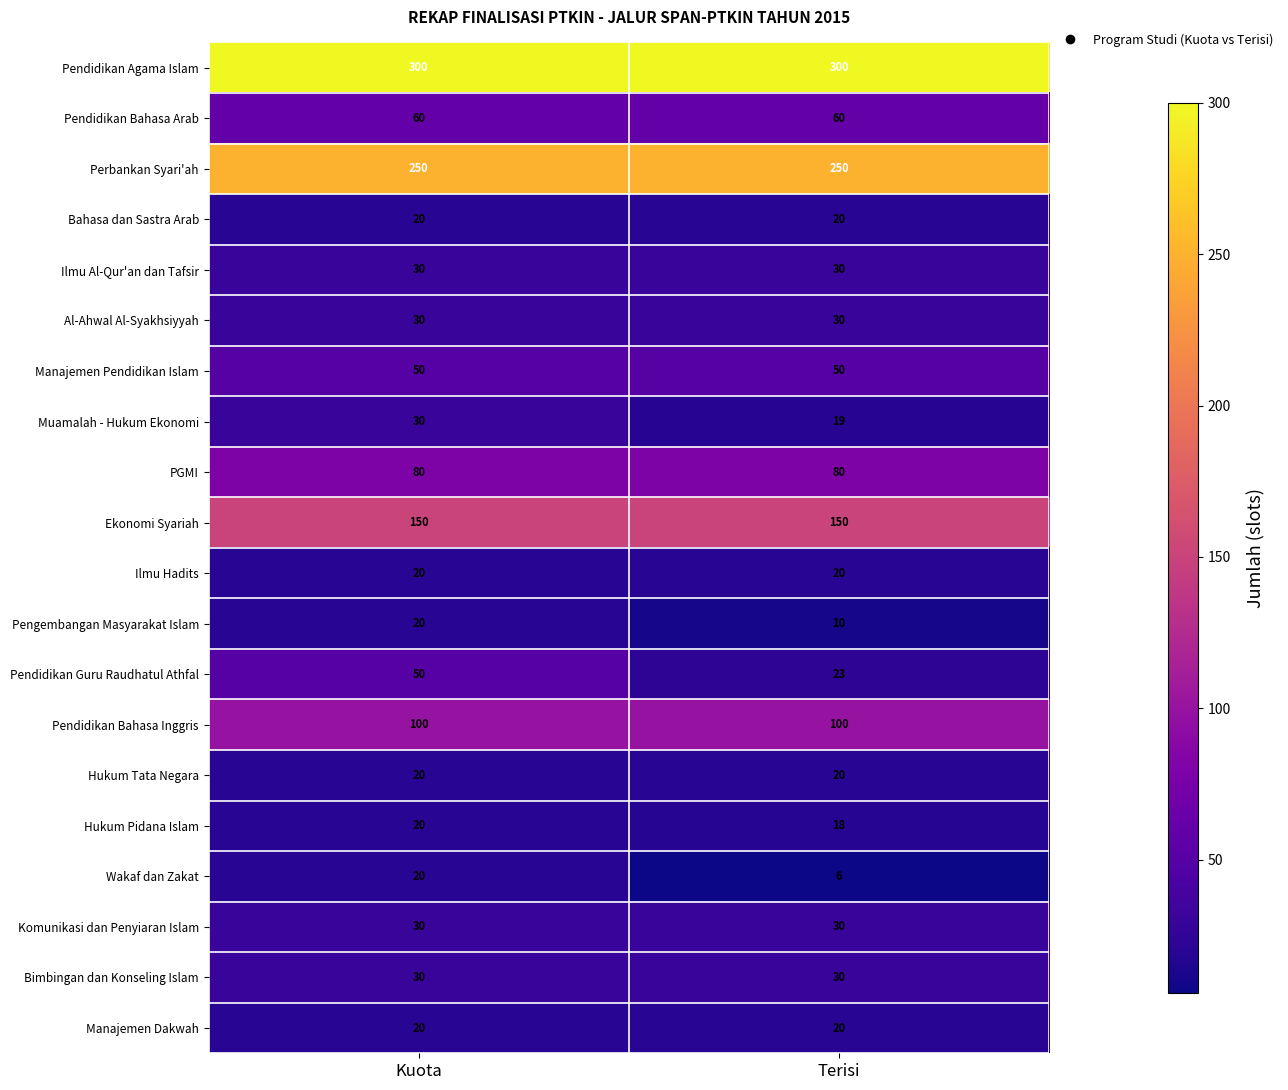

Which series has the largest range (max minus min)?

Pendidikan Guru Raudhatul Athfal